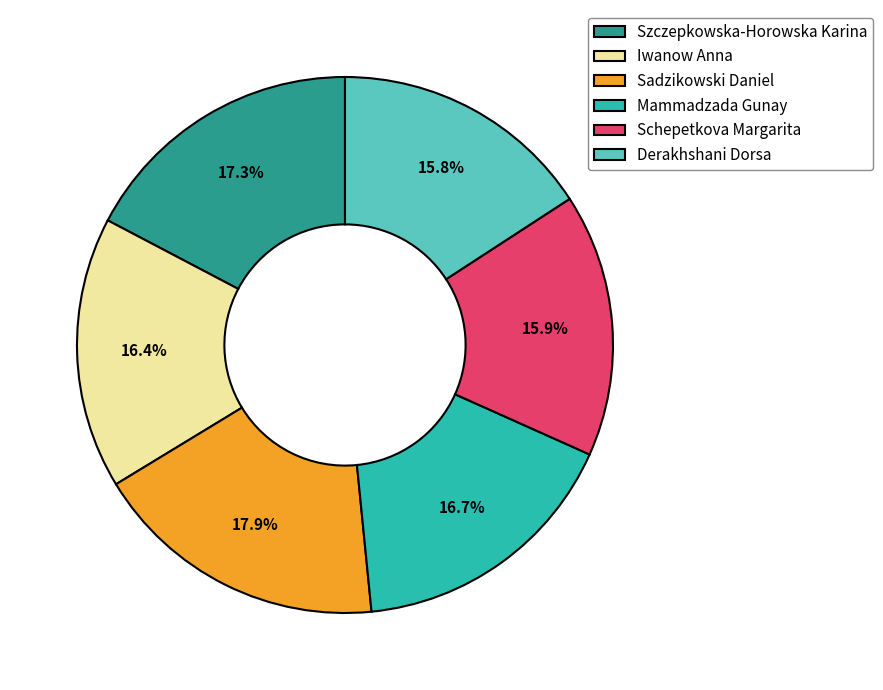

What portion of the pie excludes Szczepkowska-Horowska Karina?

82.7%